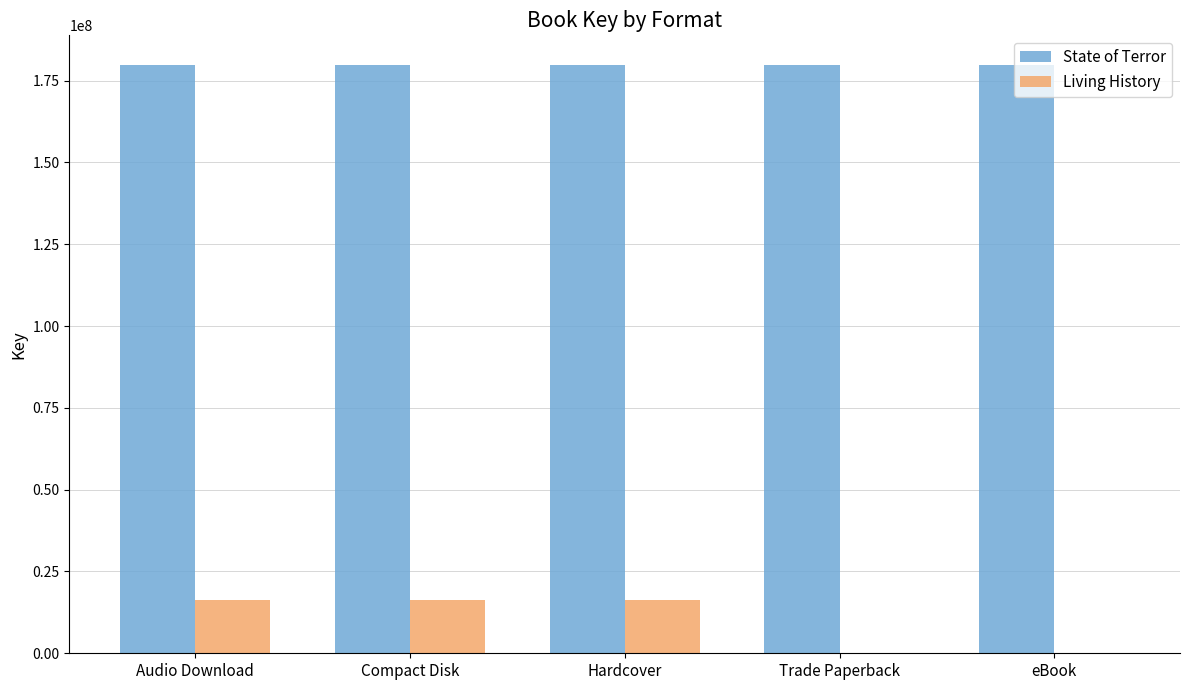

Which series has the largest total across all categories?

State of Terror